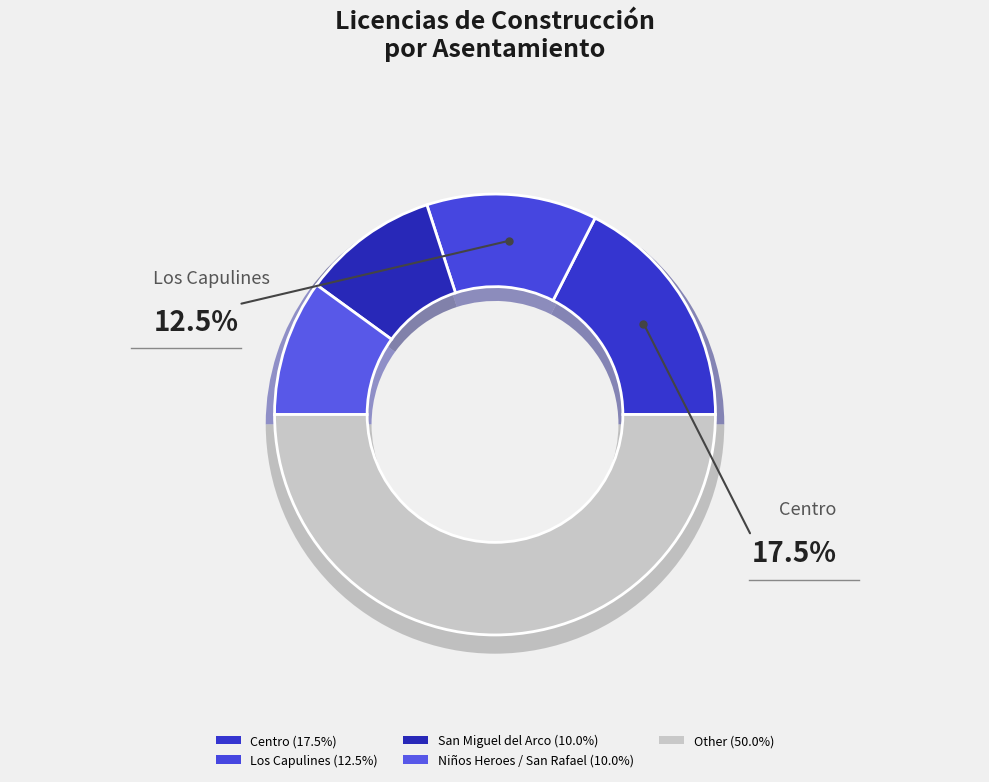

What is the ratio of the value at Los Capulines to the value at San Miguel del Arco?

1.2